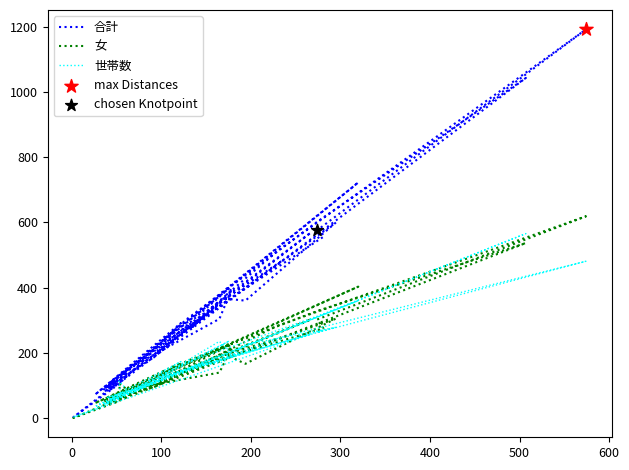

Which series reaches the maximum Y coordinate?

合計